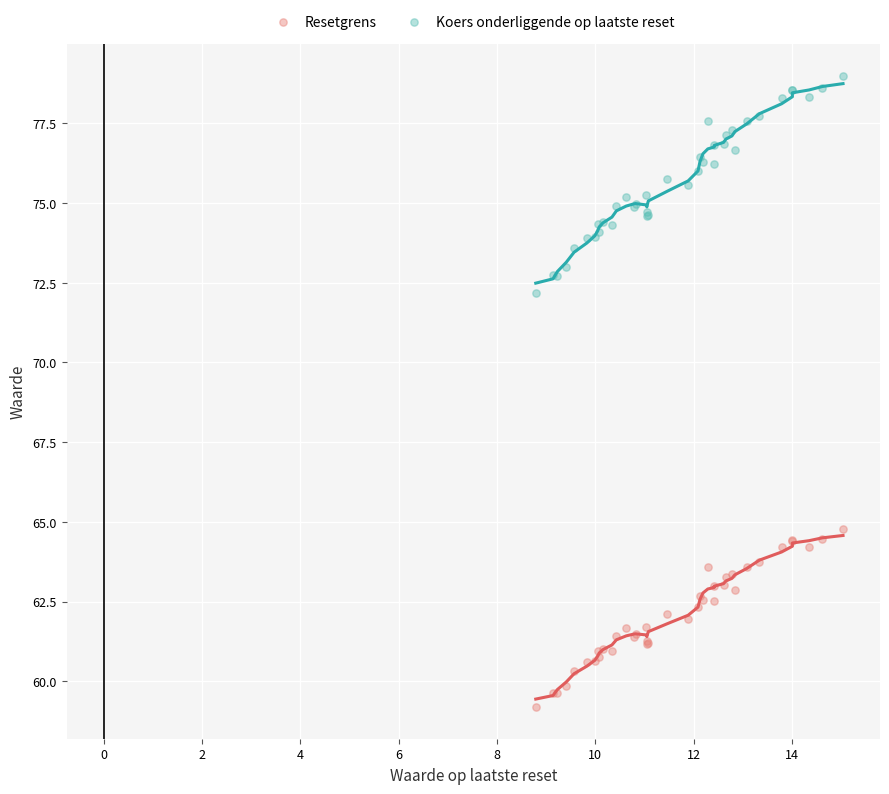

Which series has the widest spread of Y values?

Koers onderliggende op laatste reset